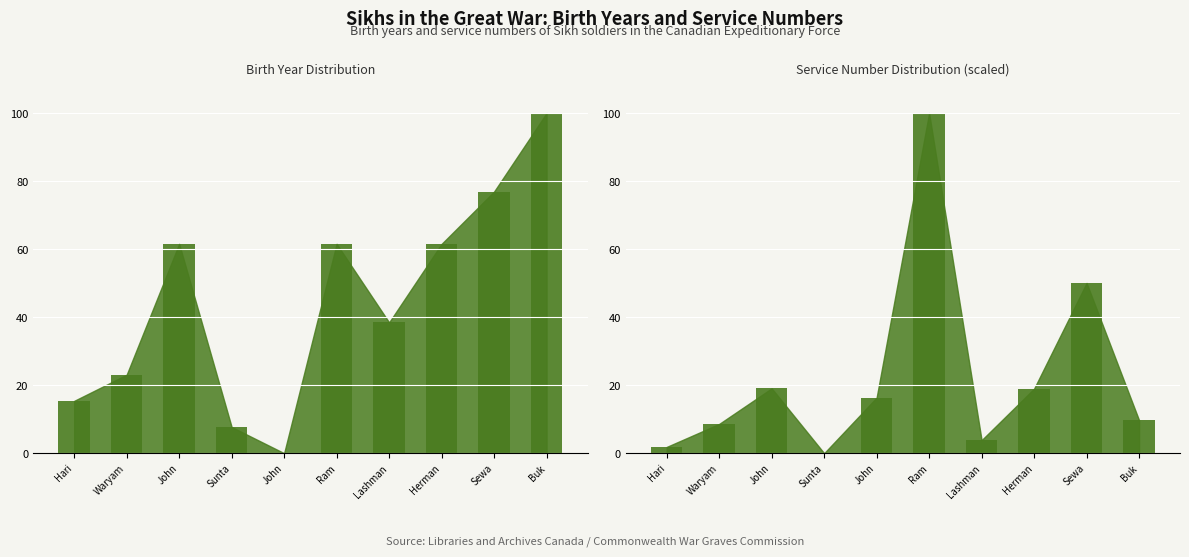

What are all the series names shown in the legend?

Birth Year (scaled), Service Number (scaled)